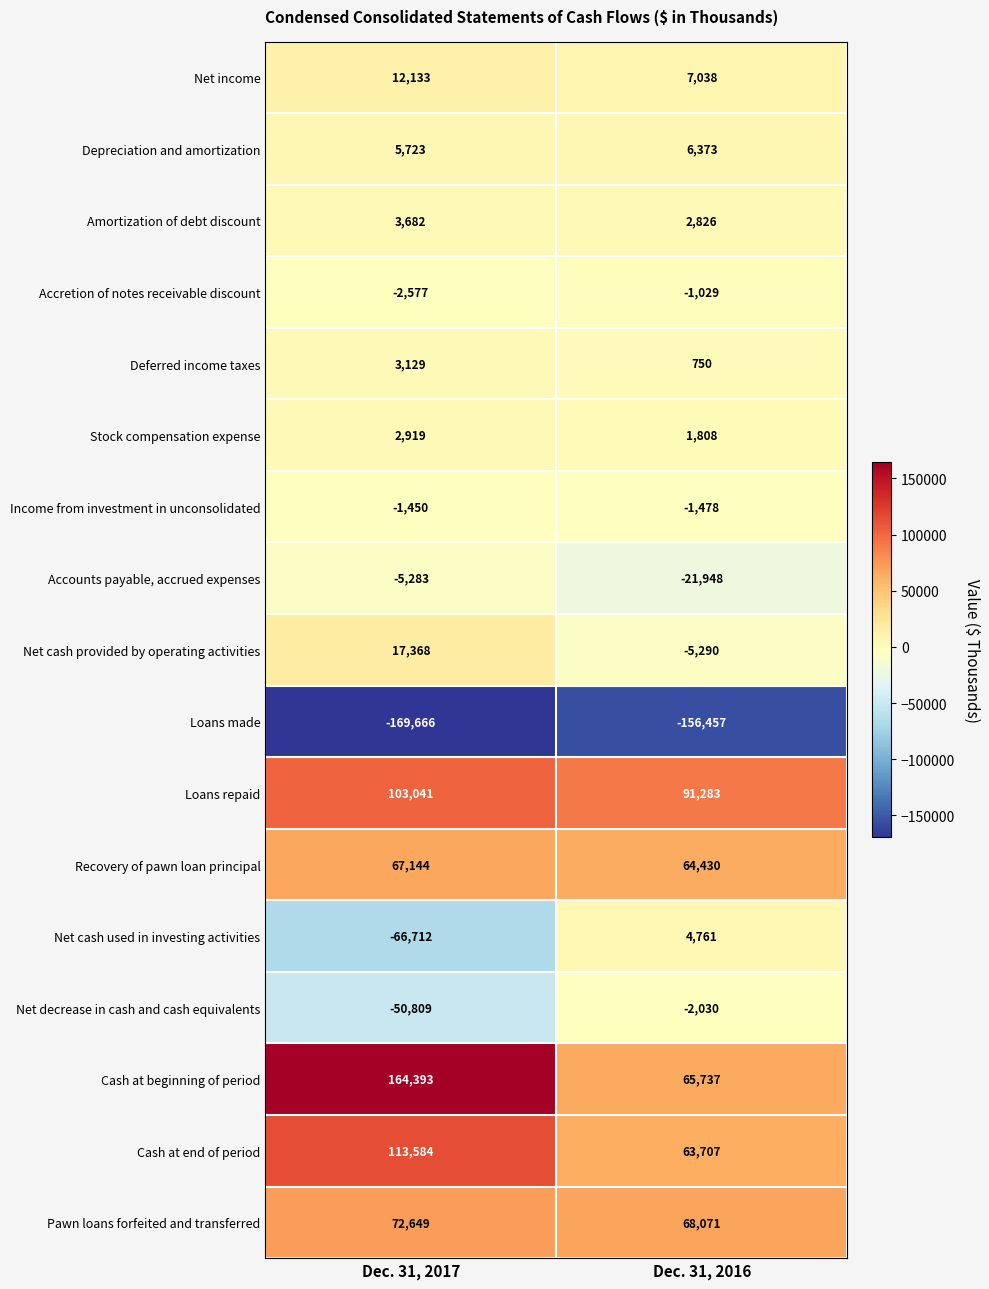

What is the spread (max minus min) of values at Dec. 31, 2016?

247740